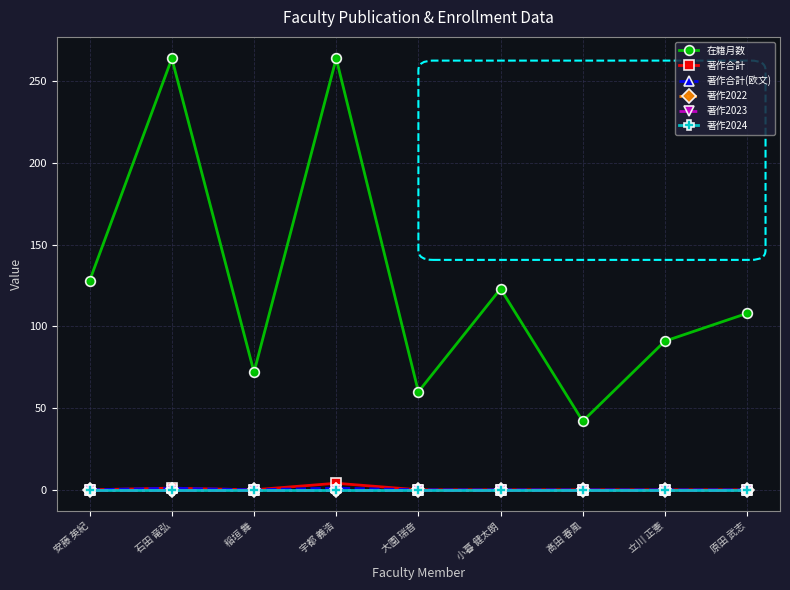

Which category has the highest value across all series?

石田 竜弘